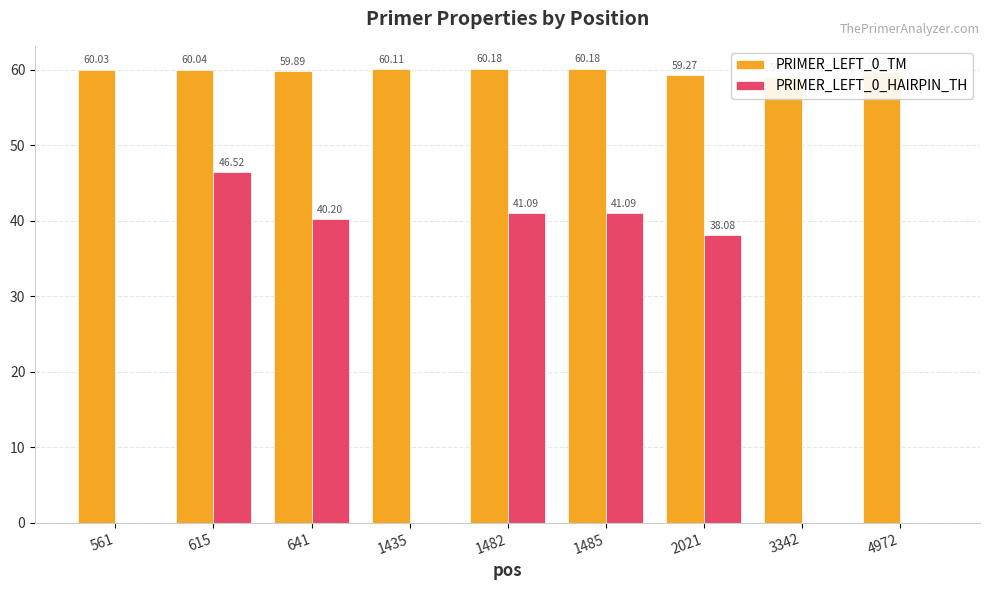

The value of PRIMER_LEFT_0_TM at 1485 is 17.7. True or false?

False